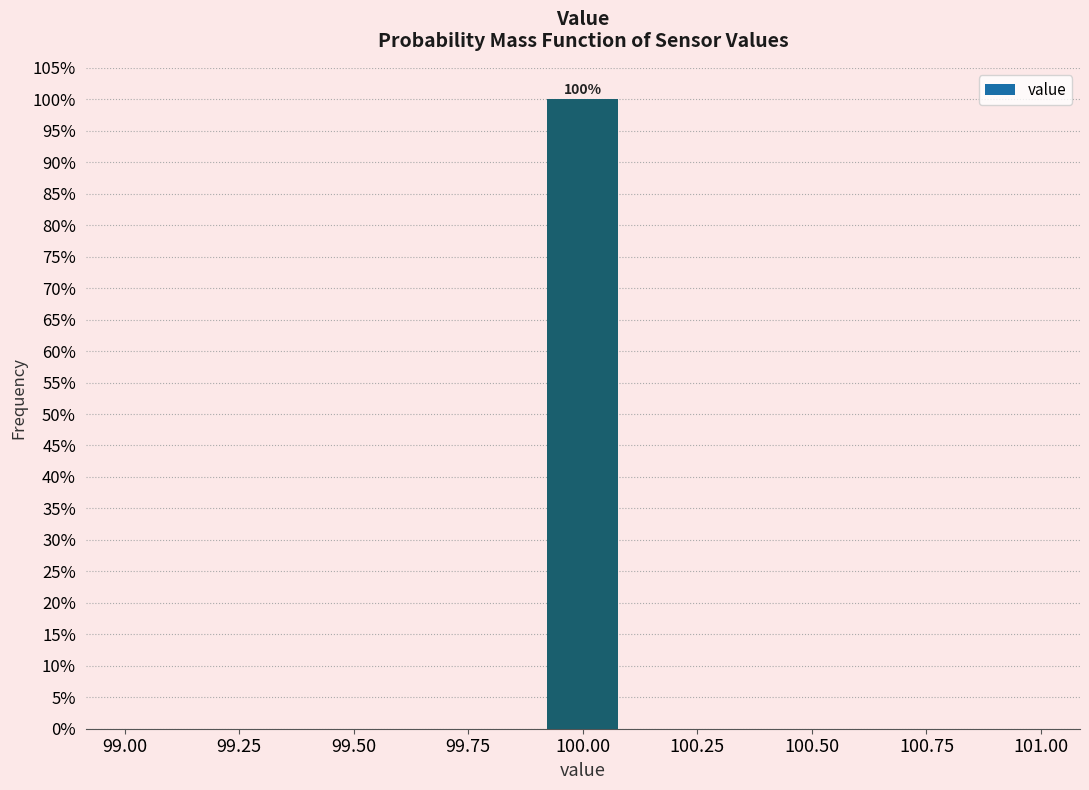

Around what value on the x-axis is the tallest bar? Give the approximate position of its centre, as read against the axis.

100.00